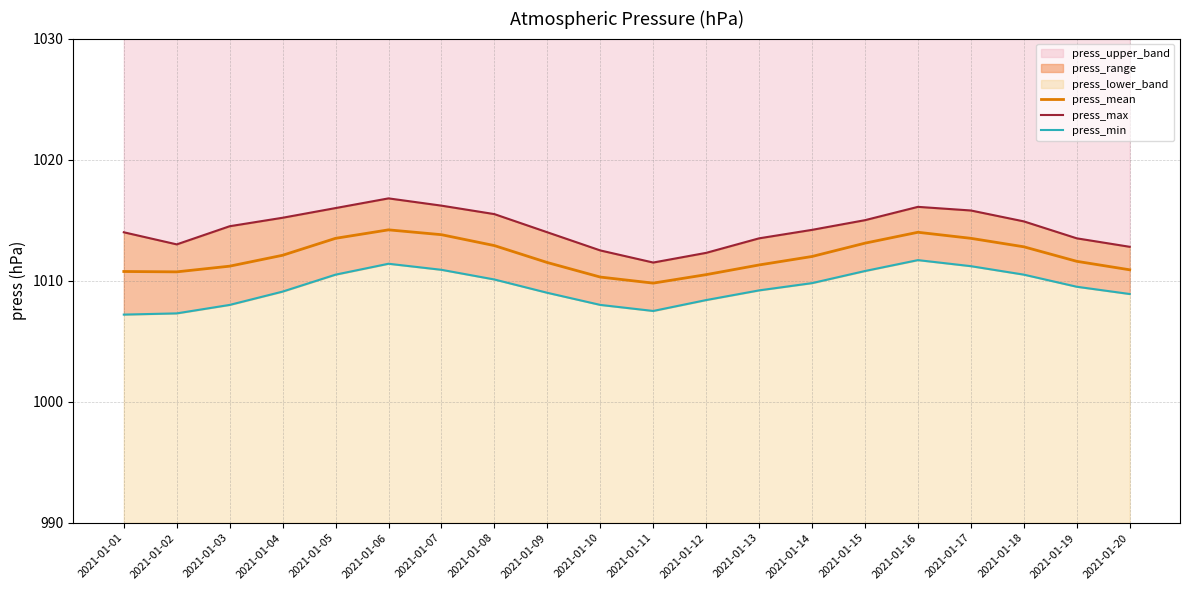

True or false: press_min has a value of 565.1 at 2021-01-20.

False